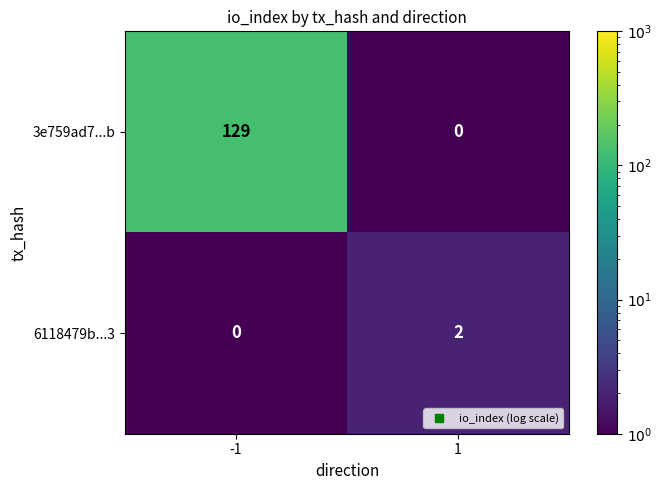

Is the value of 3e759ad7...b at -1 greater than the value of 6118479b...3 at 1?

Yes